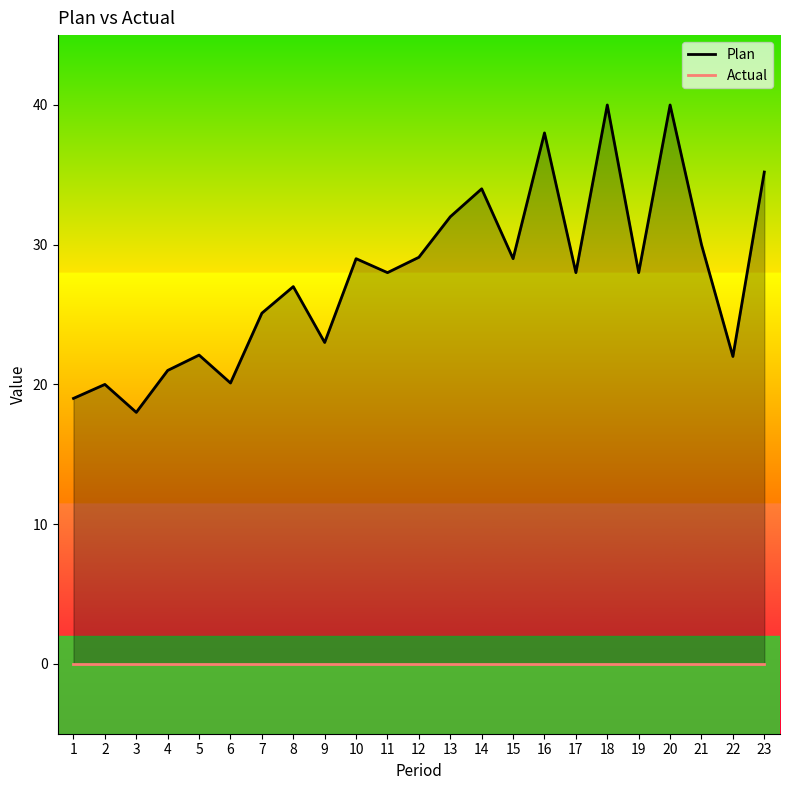

The Plan series shows 31.0 at 1. True or false?

False